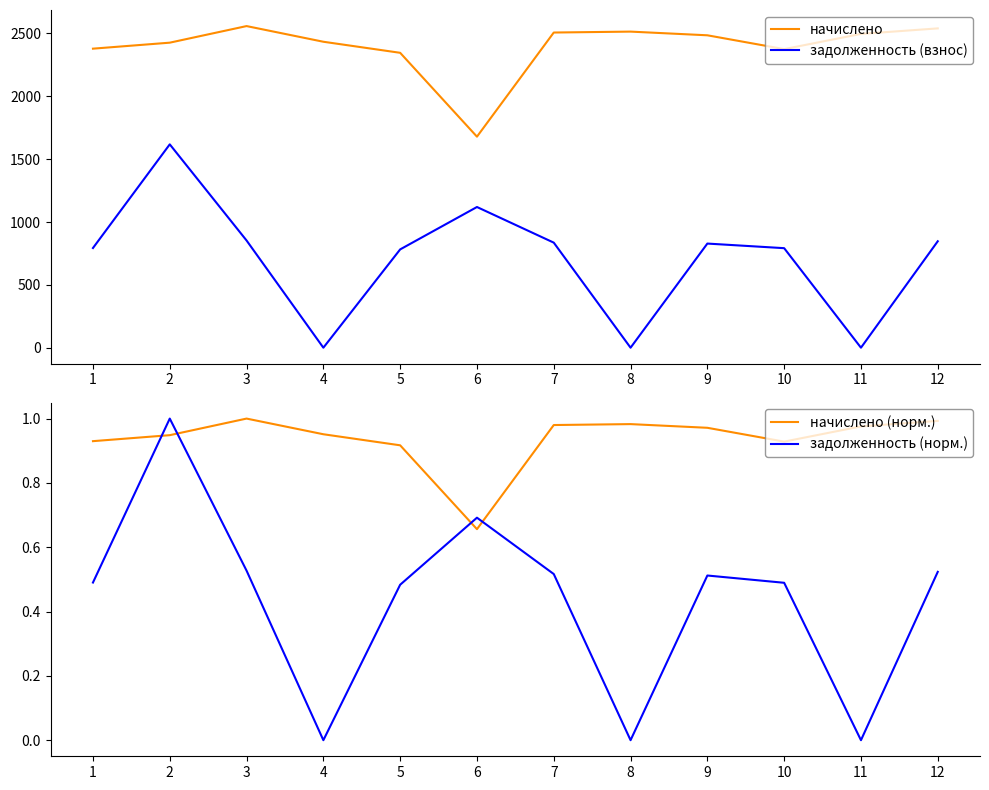

What is the value of the задолженность (норм.) point at the 2nd from the left?

1.0